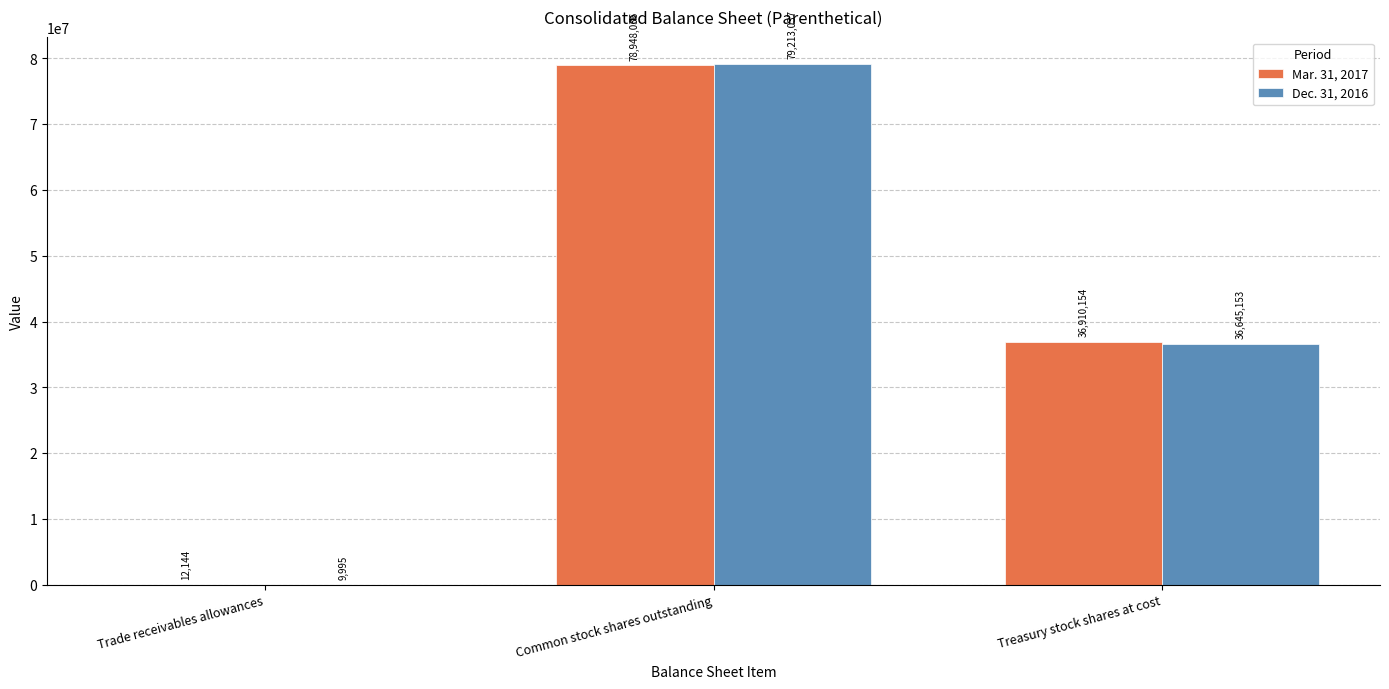

Count the number of data series in this chart.

2